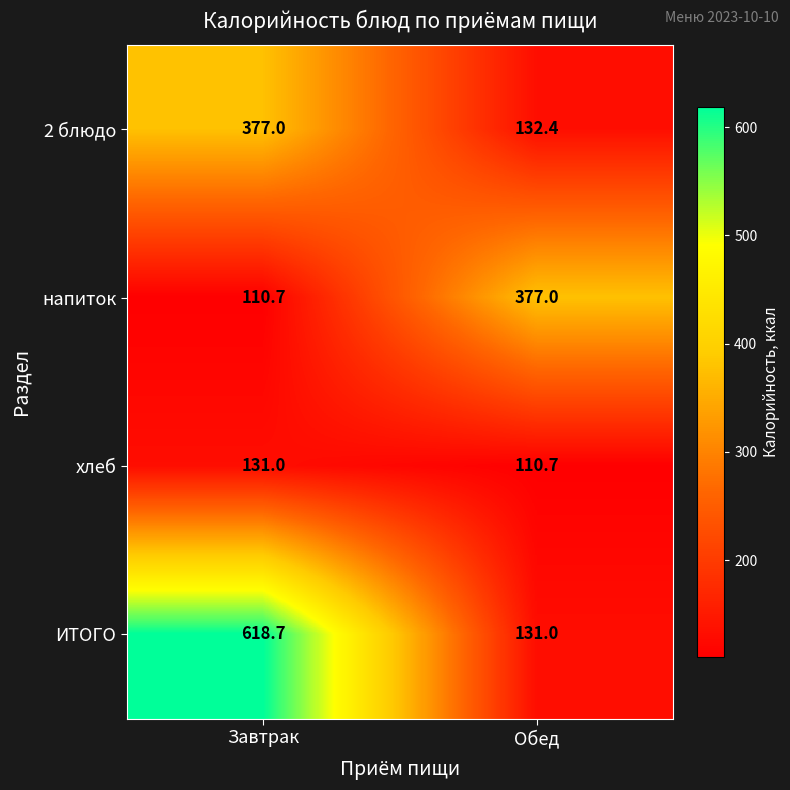

What is the spread (max minus min) of values at Завтрак?

508.0